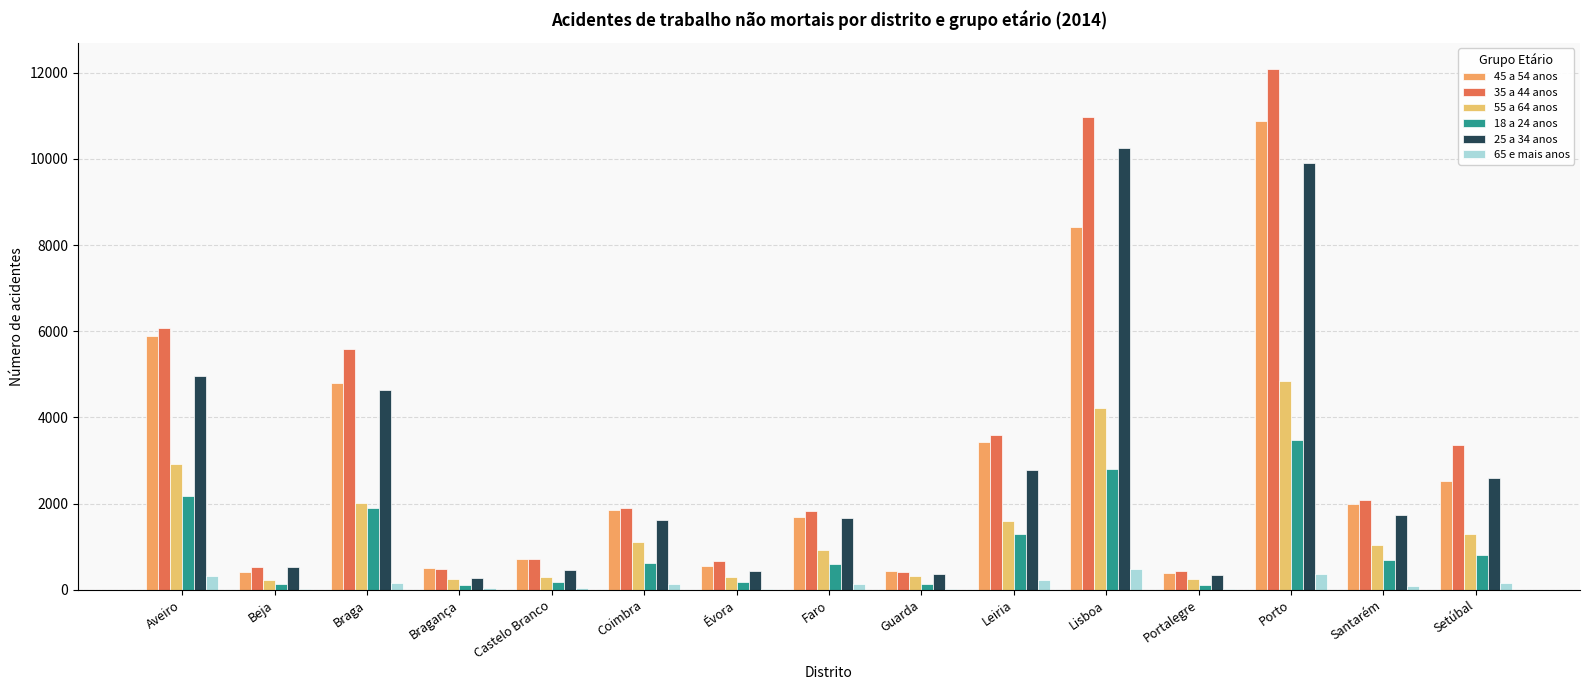

What is the total value across all series at Lisboa?

37158.0